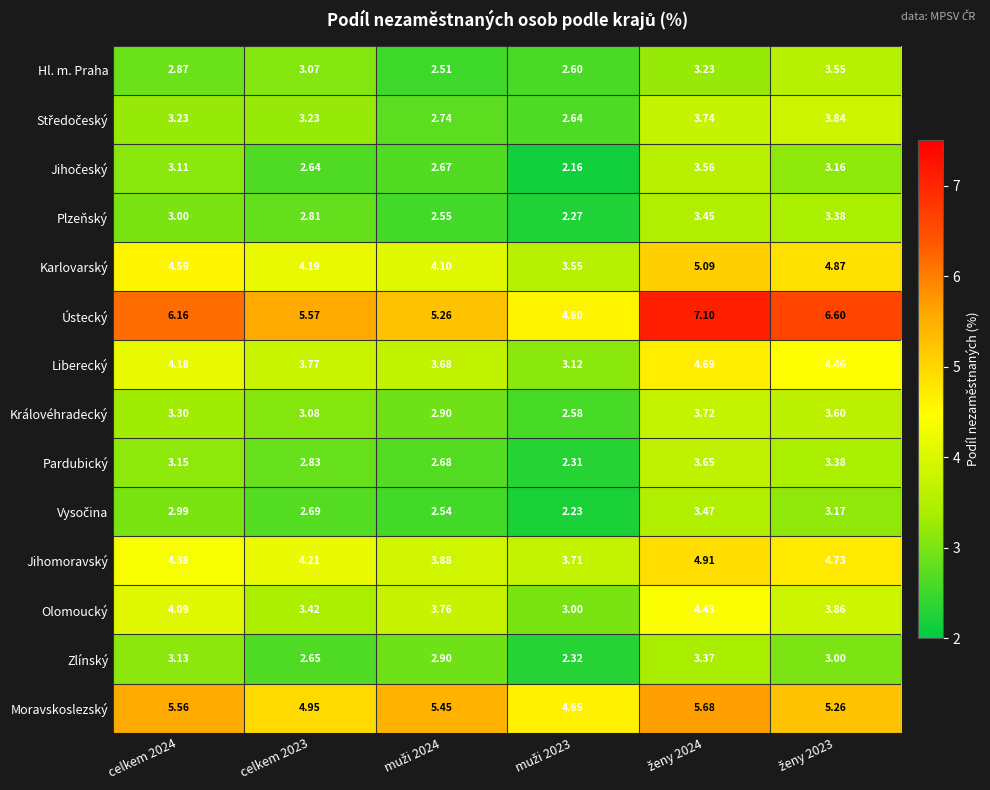

Which series has the largest range (max minus min)?

Ústecký